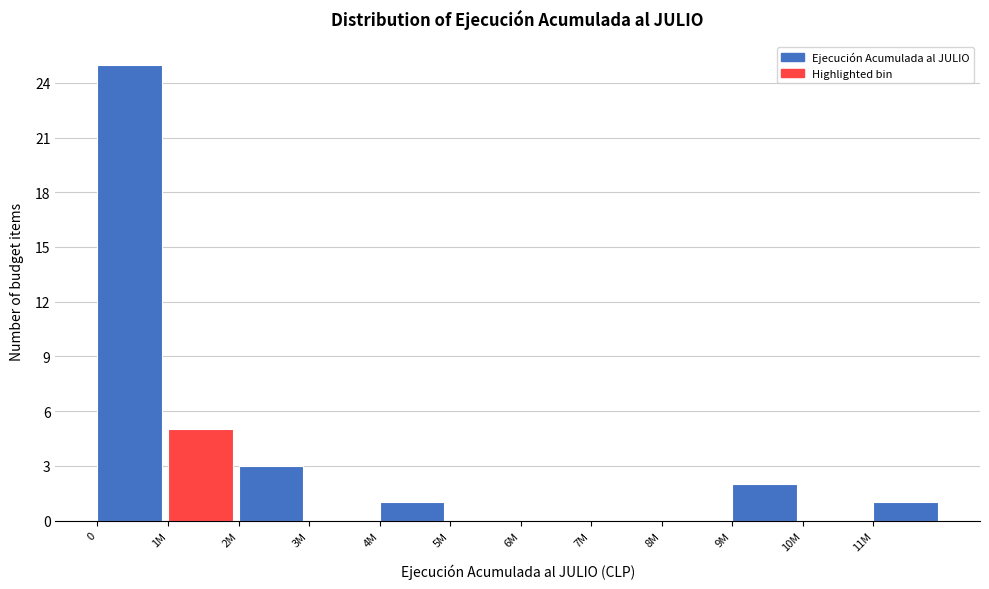

Reading left to right, what are all the values shown in this chart?

0=25	1M=5	2M=3	3M=0	4M=1	5M=0	6M=0	7M=0	8M=0	9M=2	10M=0	11M=1